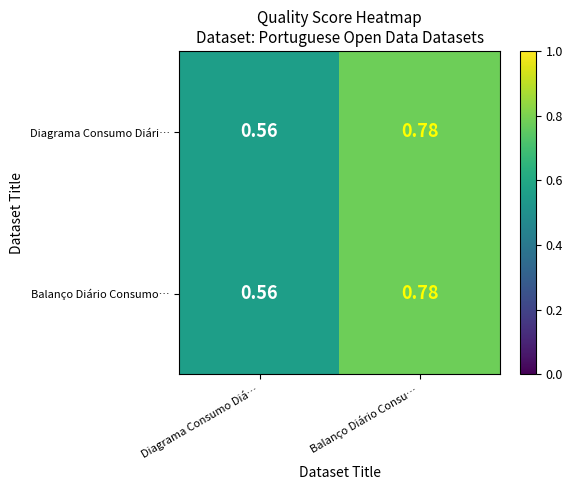

Rank the categories by Balanço Diário Consumo… value from lowest to highest.

Diagrama Consumo Diá…, Balanço Diário Consu…